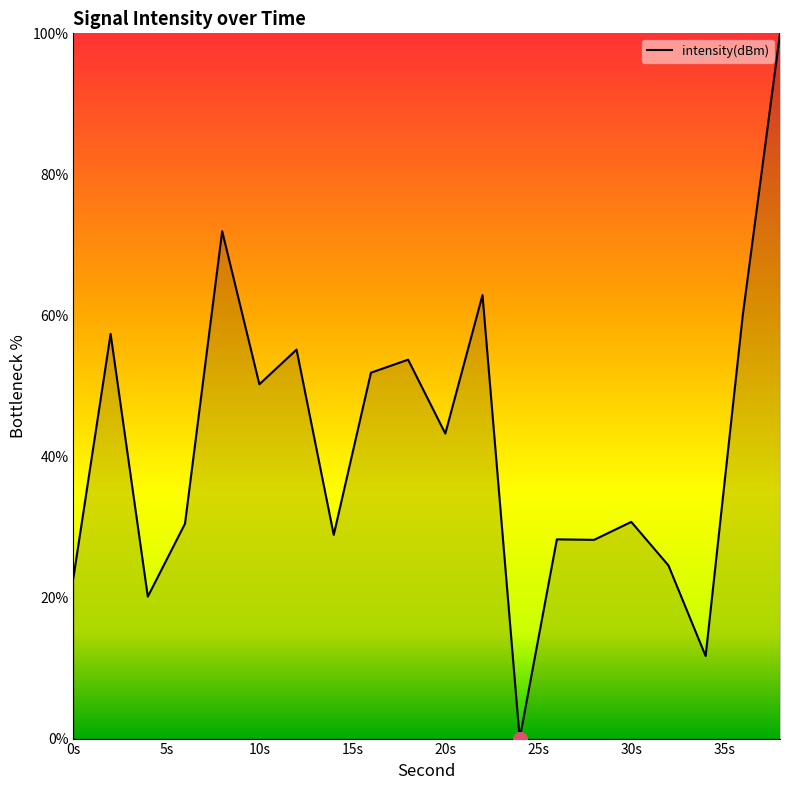

What is the difference between the maximum and minimum values?

100.0